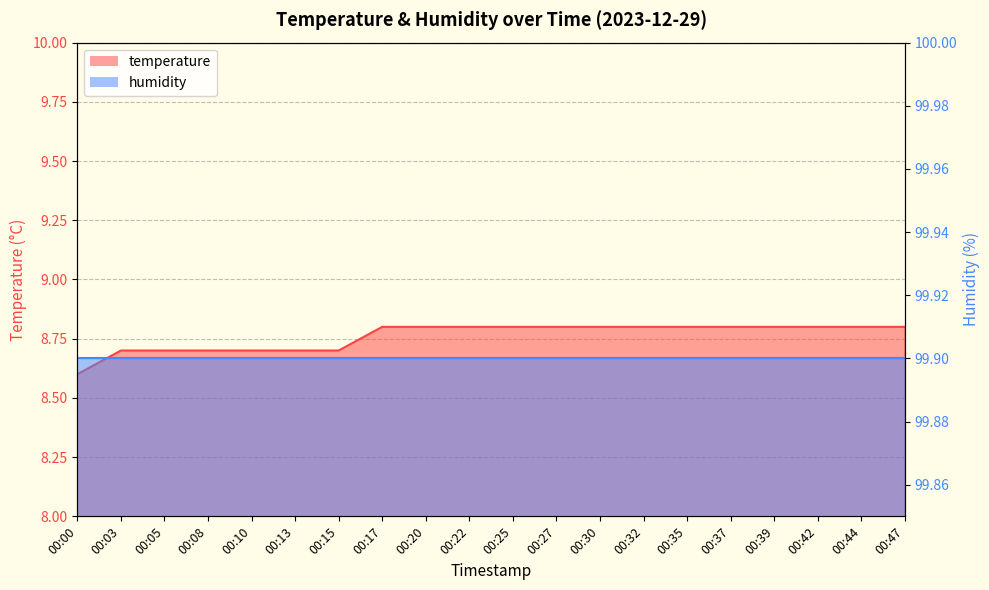

List the labels in order of value, largest first.

00:17, 00:20, 00:22, 00:25, 00:27, 00:30, 00:32, 00:35, 00:37, 00:39, 00:42, 00:44, 00:47, 00:03, 00:05, 00:08, 00:10, 00:13, 00:15, 00:00